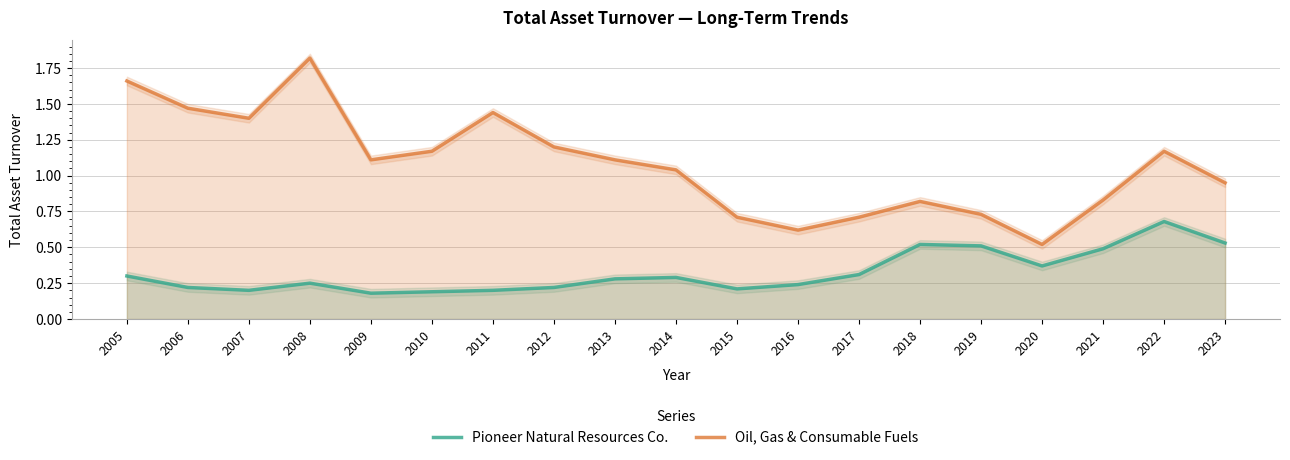

Between 2011 and 2014, which series saw the biggest shift?

Oil, Gas & Consumable Fuels